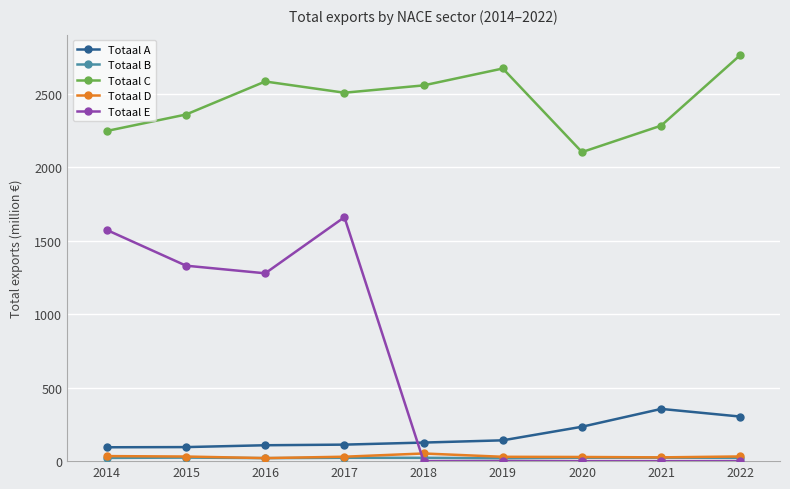

True or false: Totaal D has more than 0 interior local peaks.

True